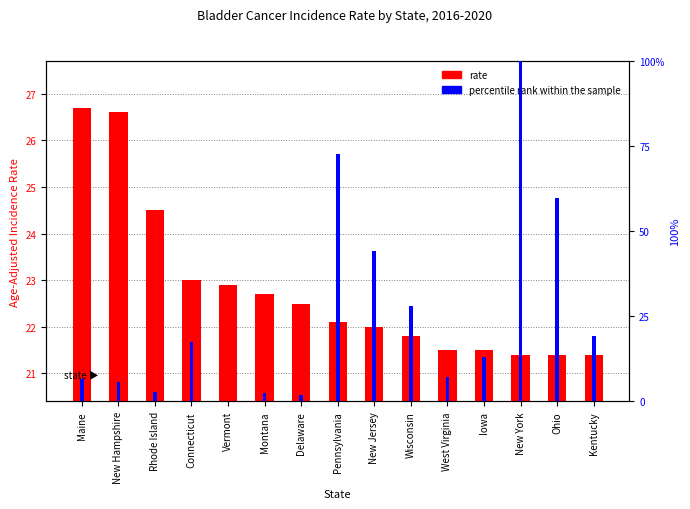

How many series are shown in this chart?

2